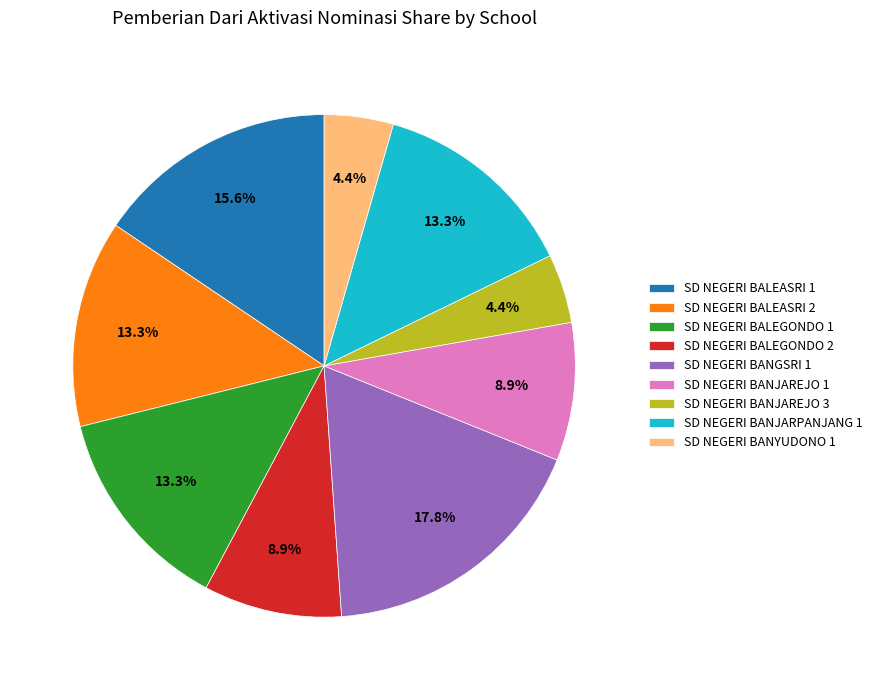

Count the number of slices in the pie.

9